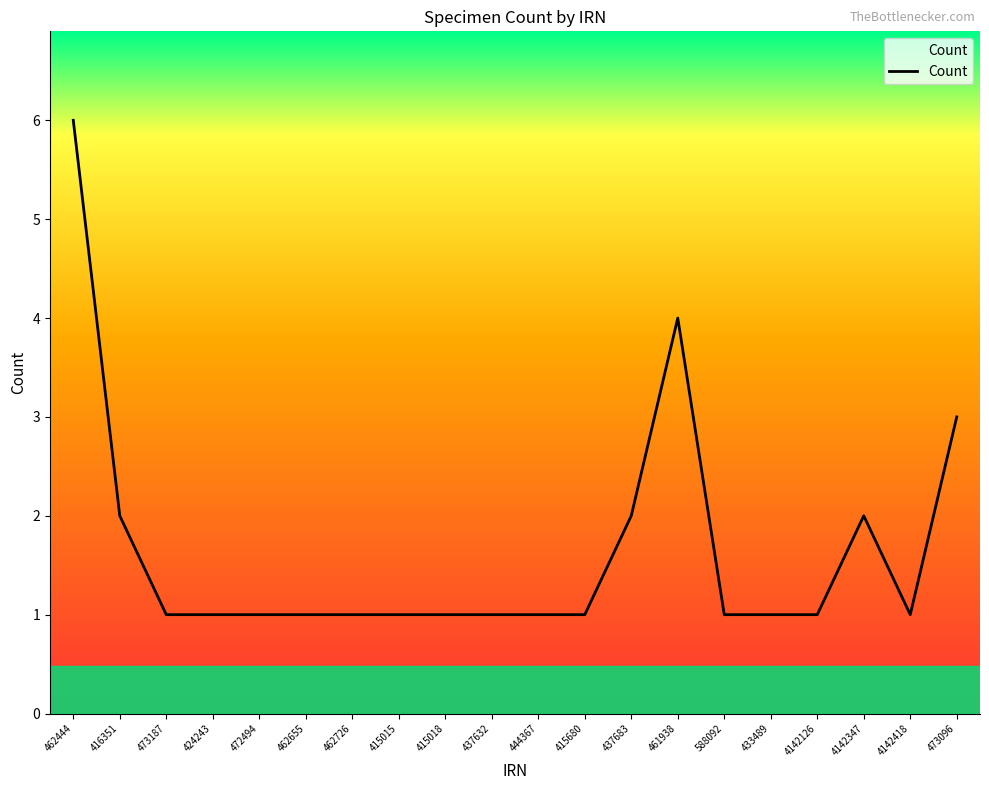

What value does the data have at 462444?

6